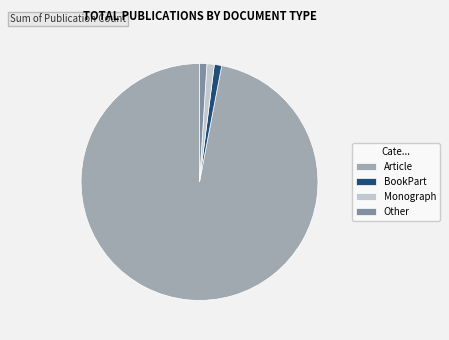

True or false: Other accounts for 10% of the total.

False